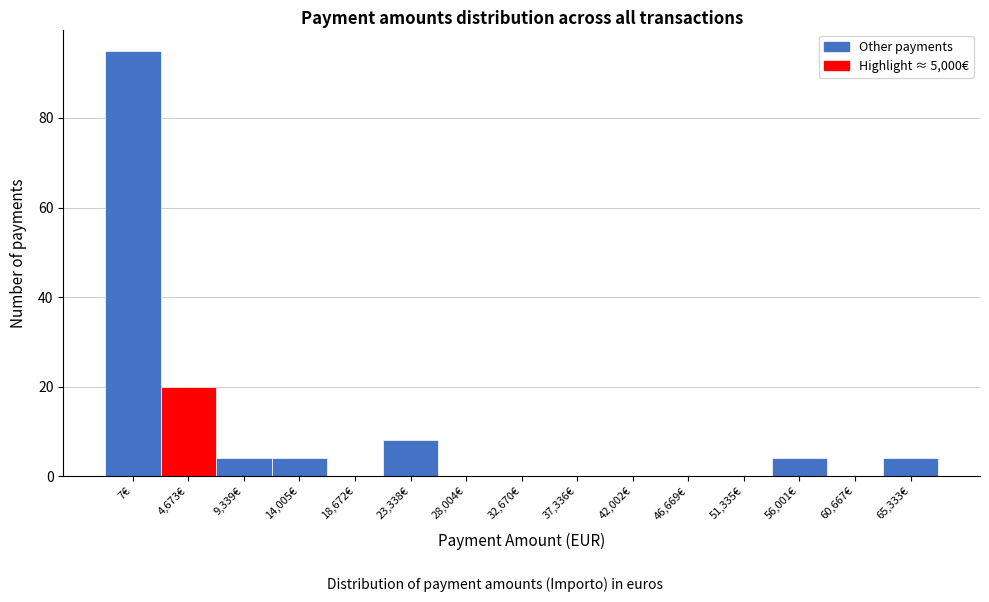

Reading right to left, extract all data points from this chart.

65,333€=4	60,667€=0	56,001€=4	51,335€=0	46,669€=0	42,002€=0	37,336€=0	32,670€=0	28,004€=0	23,338€=8	18,672€=0	14,005€=4	9,339€=4	4,673€=20	7€=95